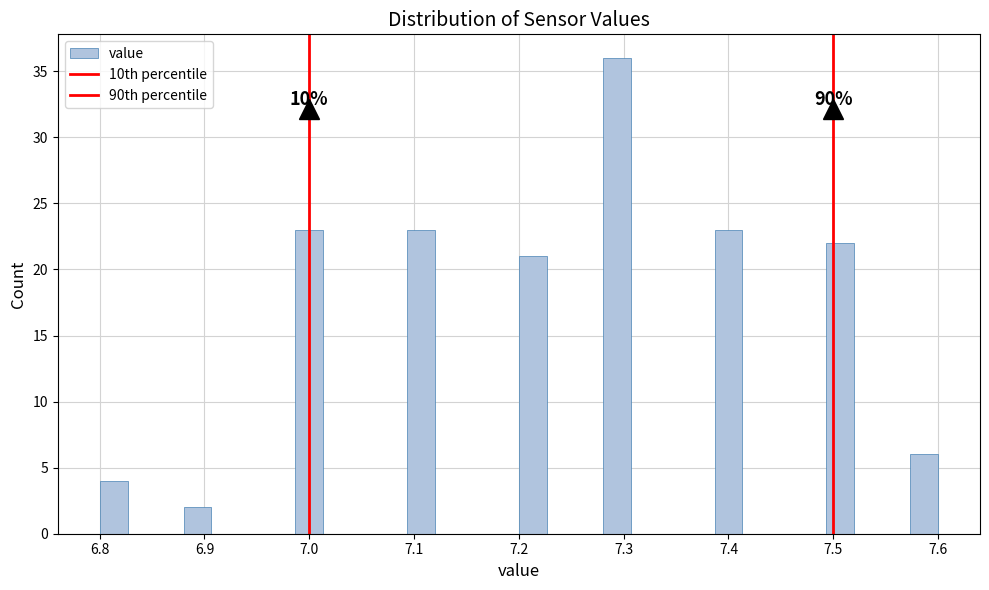

Around what value on the x-axis is the tallest bar? Give the approximate position of its centre, as read against the axis.

7.29